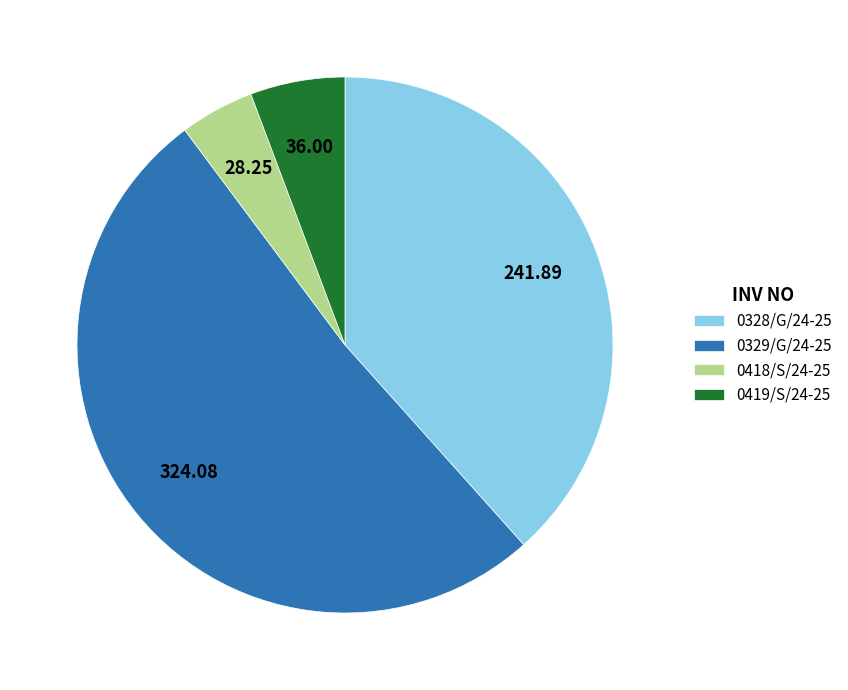

What is the smallest slice in the pie chart?

0418/S/24-25